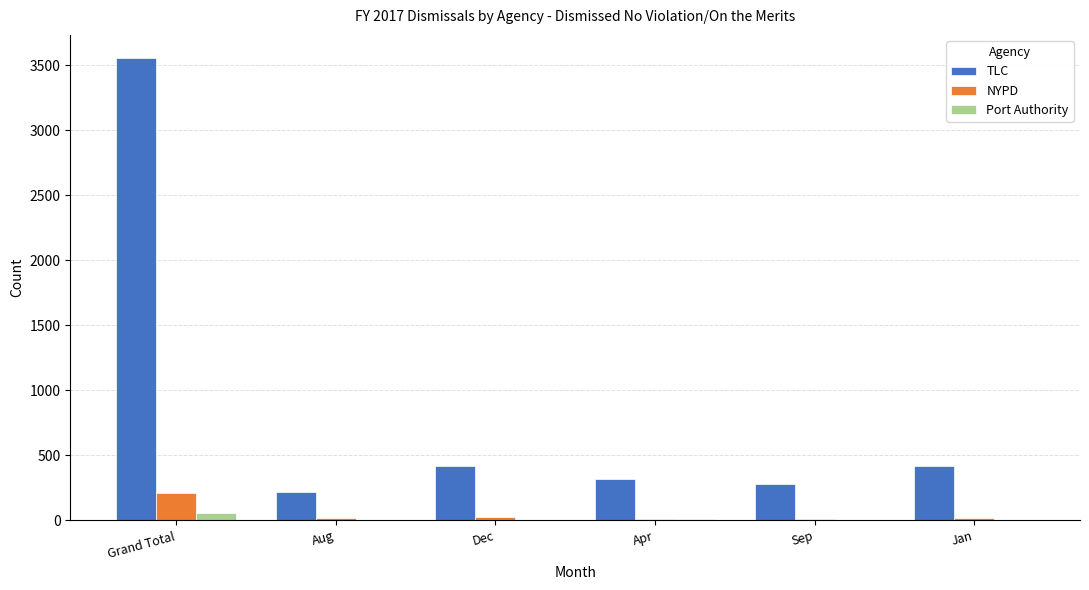

The value of TLC at Grand Total is 3555. True or false?

True